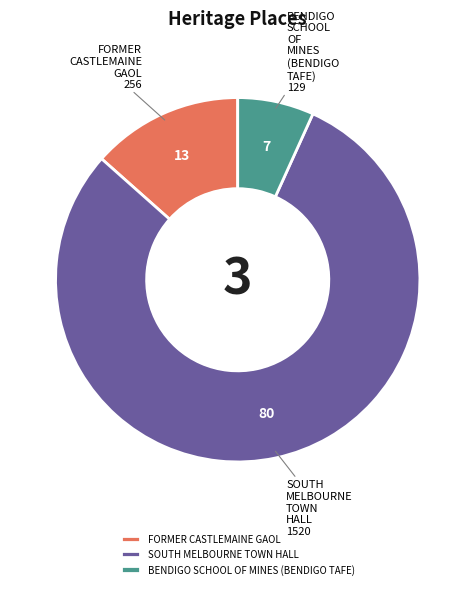

True or false: BENDIGO SCHOOL OF MINES (BENDIGO TAFE) accounts for 12% of the total.

False